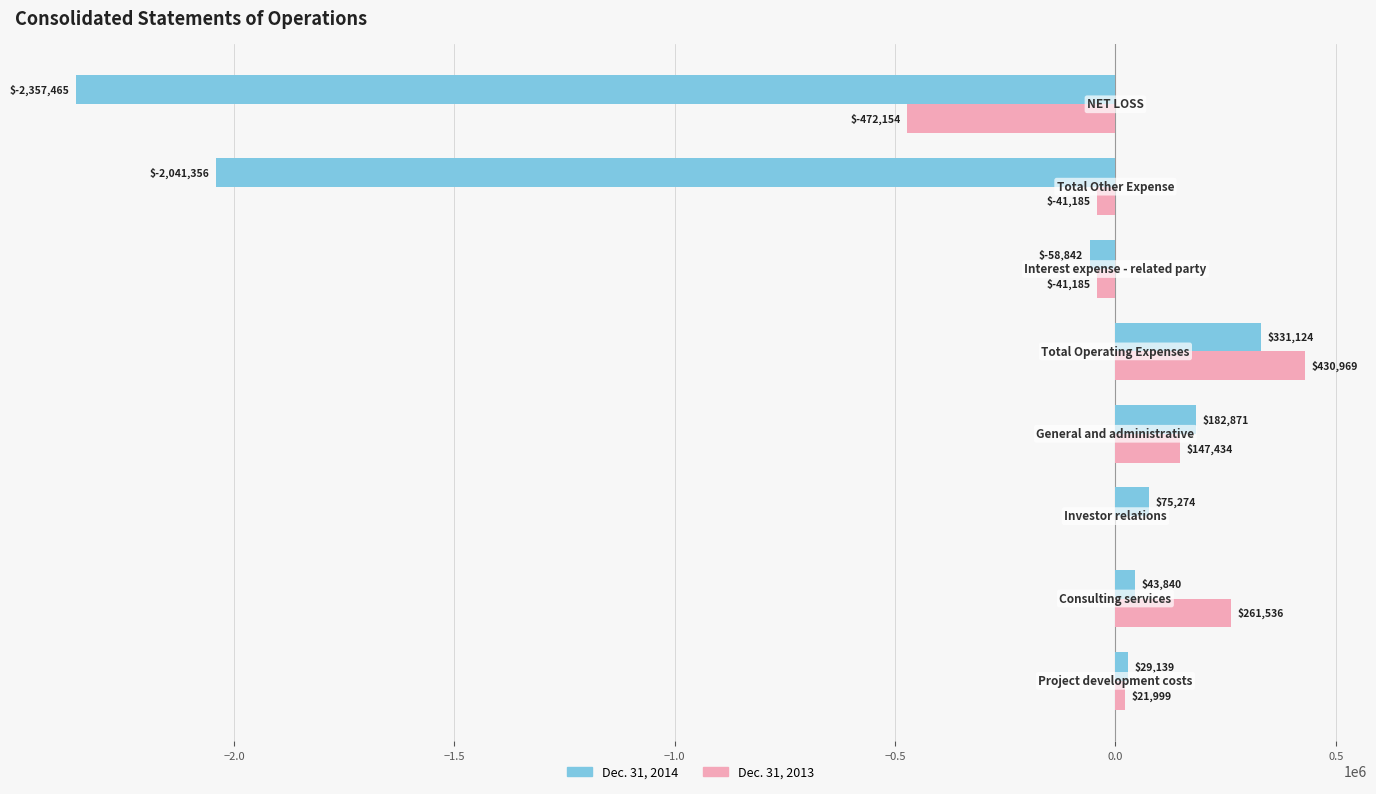

Which series has the largest total across all categories?

Dec. 31, 2013